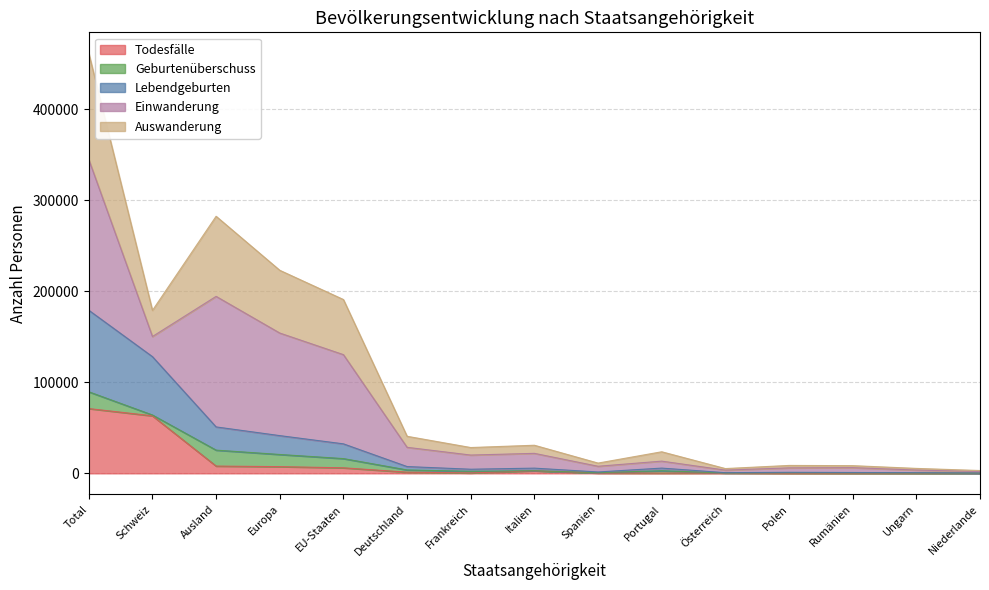

What are all the series names shown in the legend?

Todesfälle, Geburtenüberschuss, Lebendgeburten, Einwanderung, Auswanderung